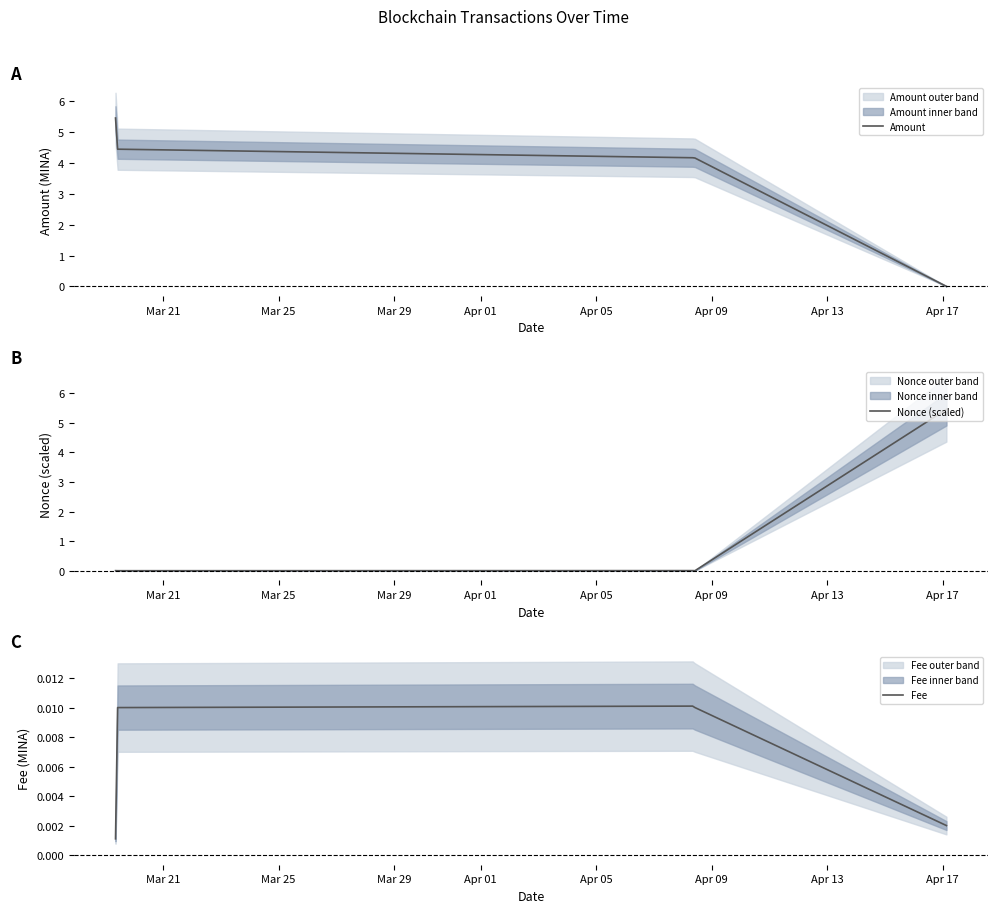

What is the average value of the Nonce (scaled) series?

1.1